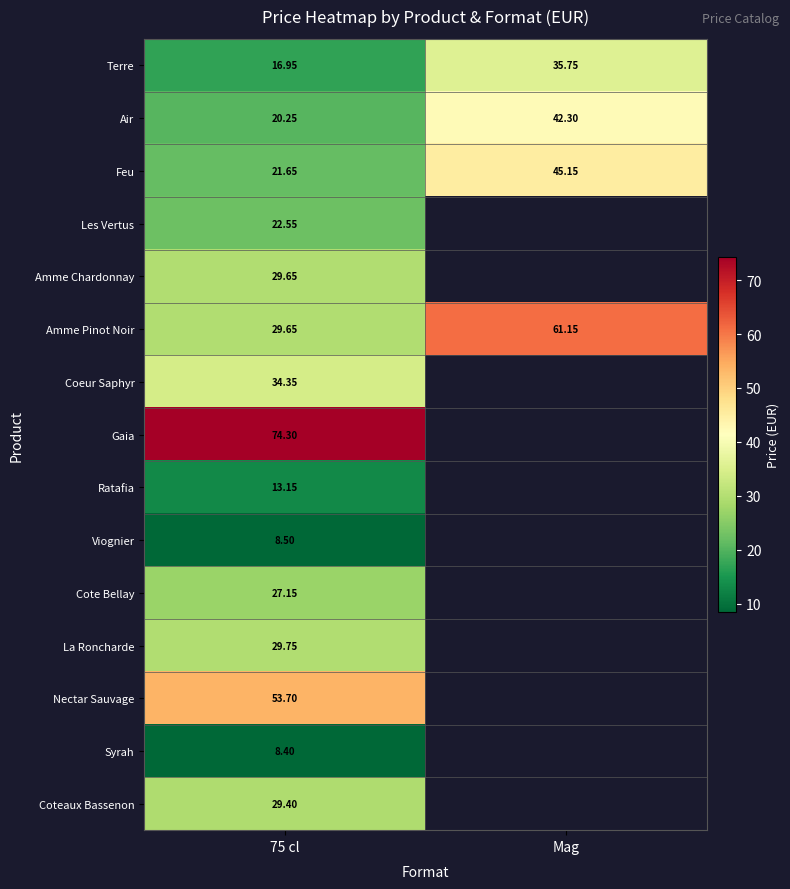

How many distinct data groups are displayed?

15